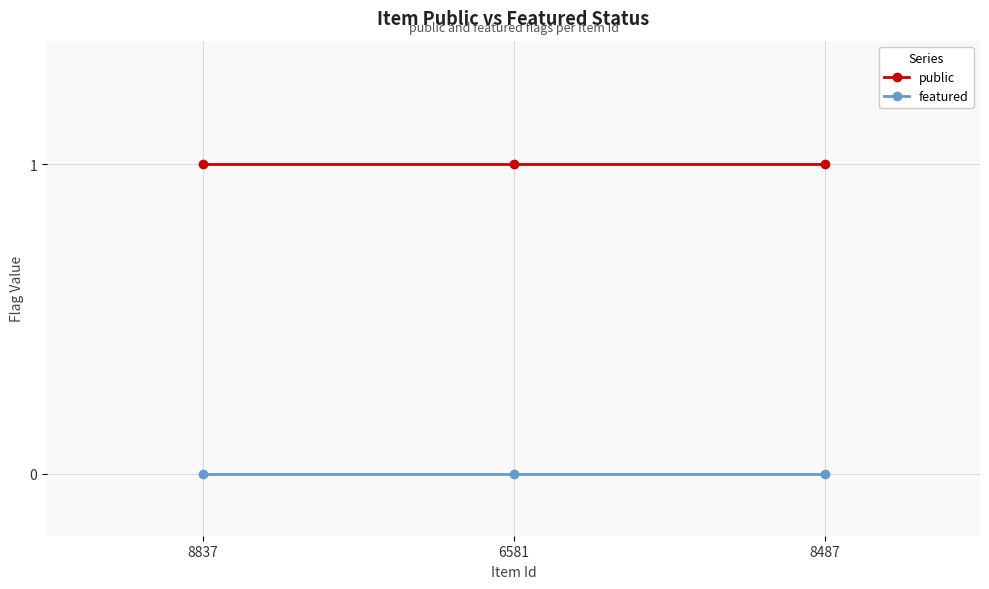

Rank the series by their maximum value, from lowest to highest.

featured, public